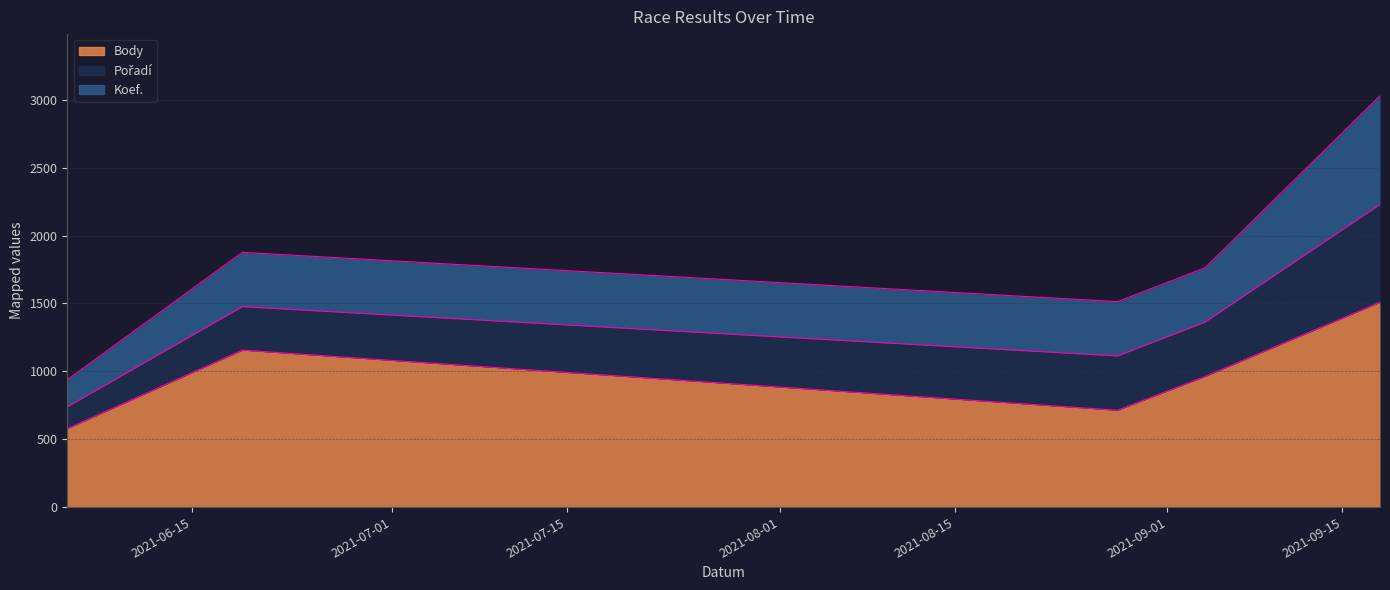

At which category does Koef. reach its first local peak?

2021-06-19